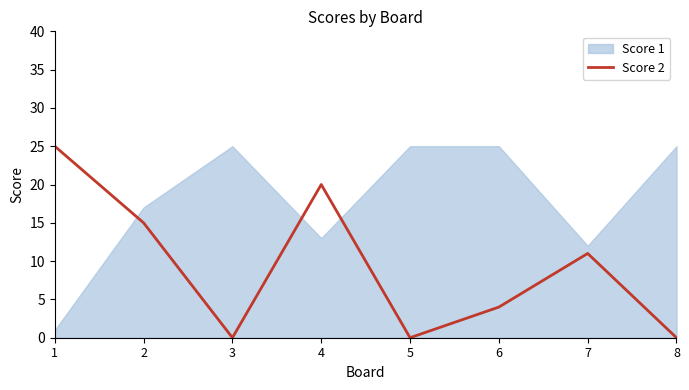

How many lines are shown in the chart?

1